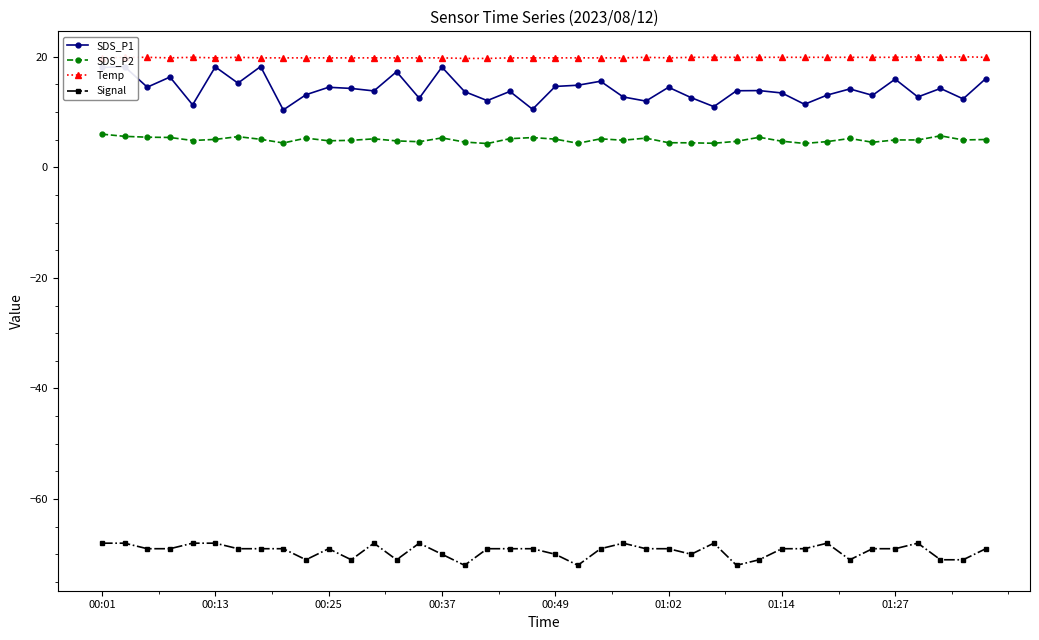

Rank the series by their maximum value, from highest to lowest.

Temp, SDS_P1, SDS_P2, Signal